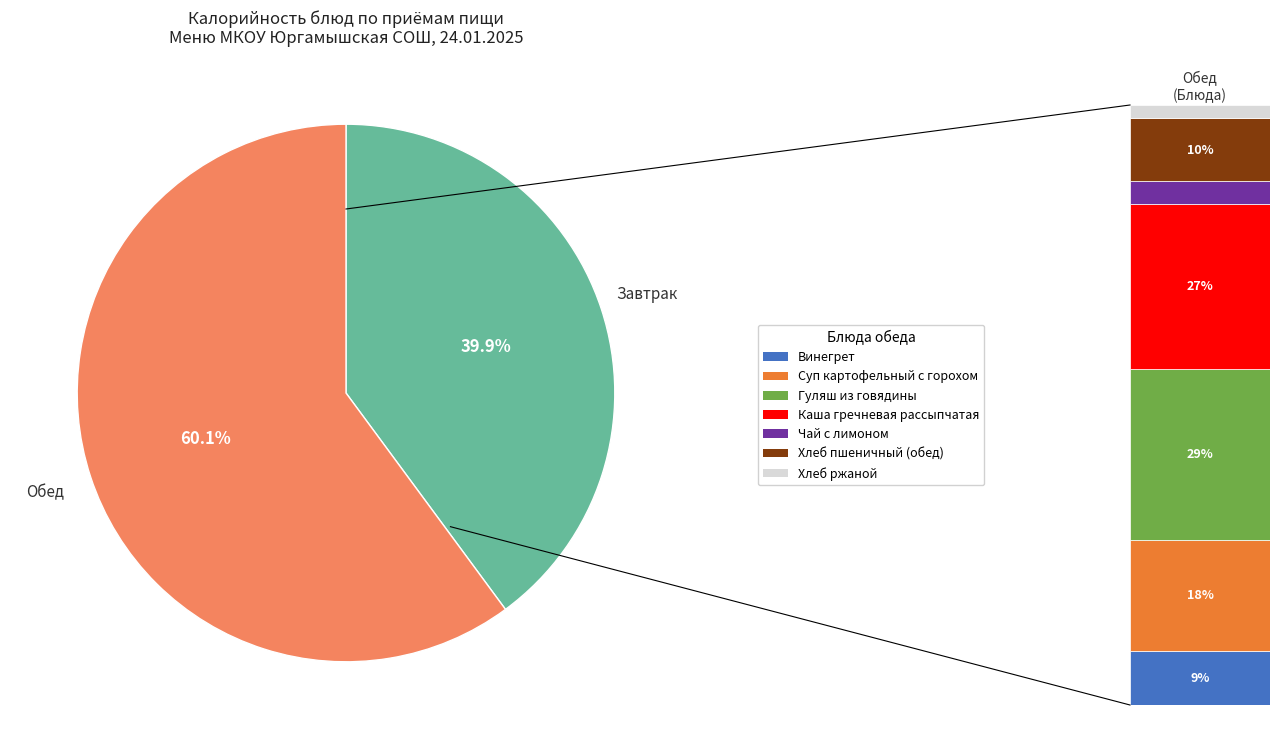

Is there a majority slice in this chart?

Yes